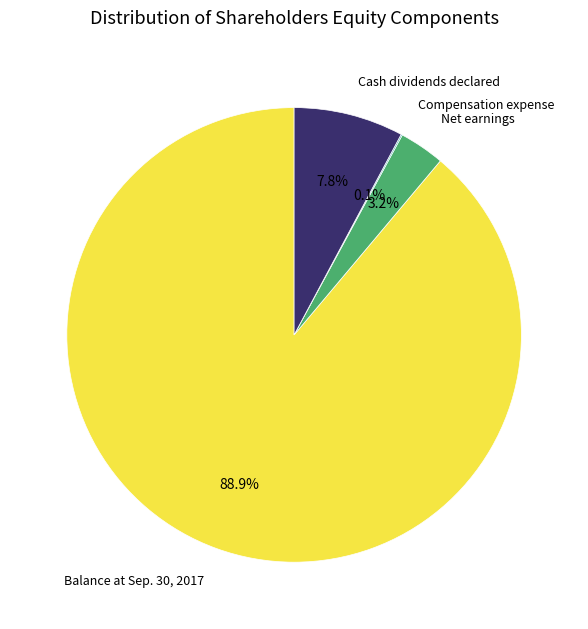

Is there a majority slice in this chart?

Yes